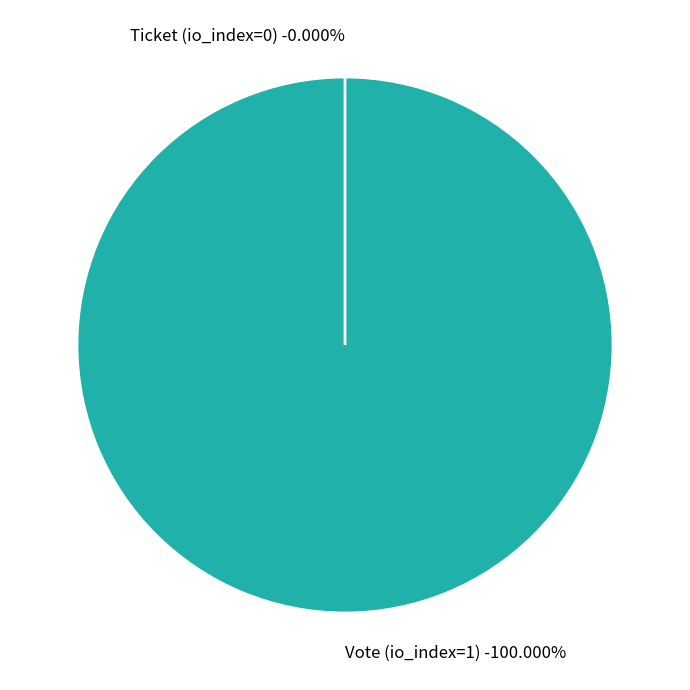

Is it true that Vote (io_index=1) is 100% of the pie?

True